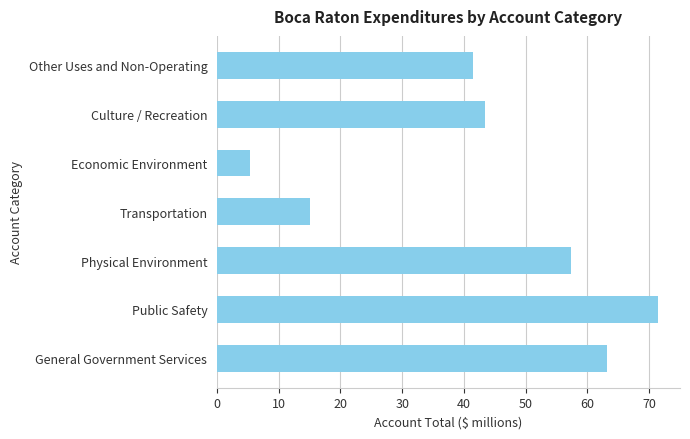

What is the smallest value displayed?

5.3